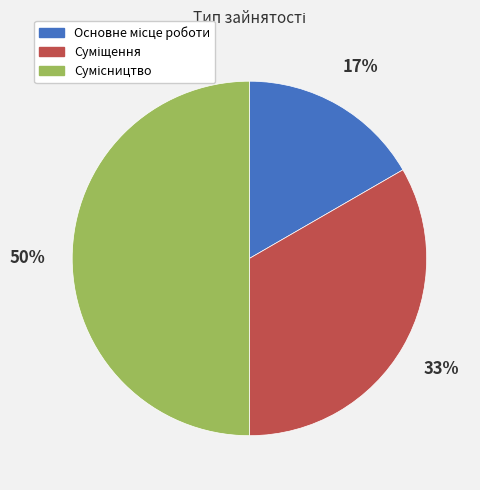

To the nearest percent, what is the difference between the largest and smallest slice percentages?

33%